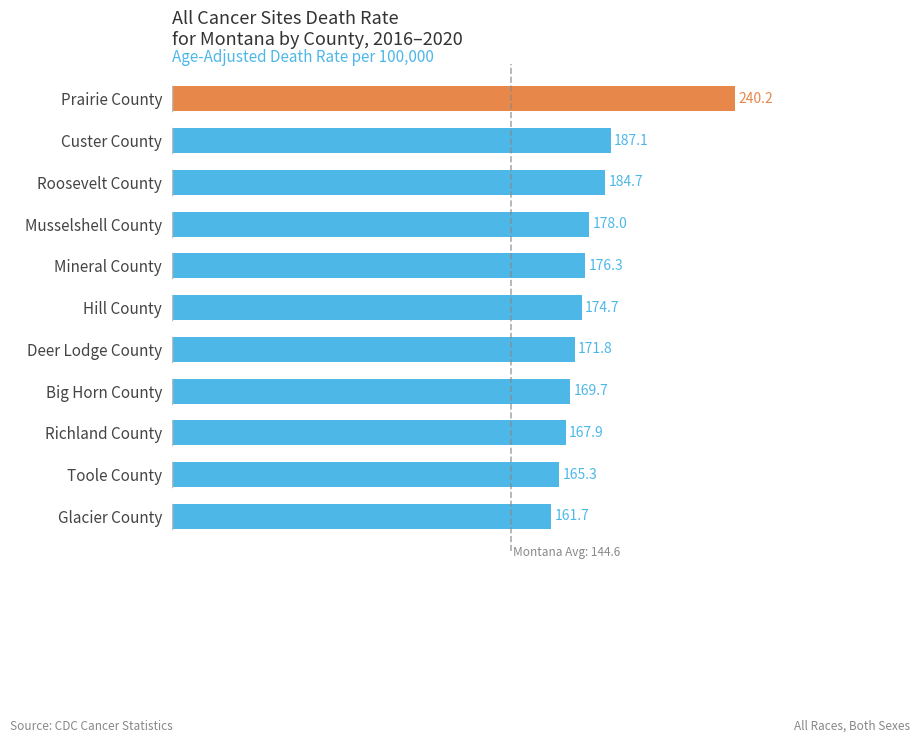

What is the approximate value at Richland County?

167.9